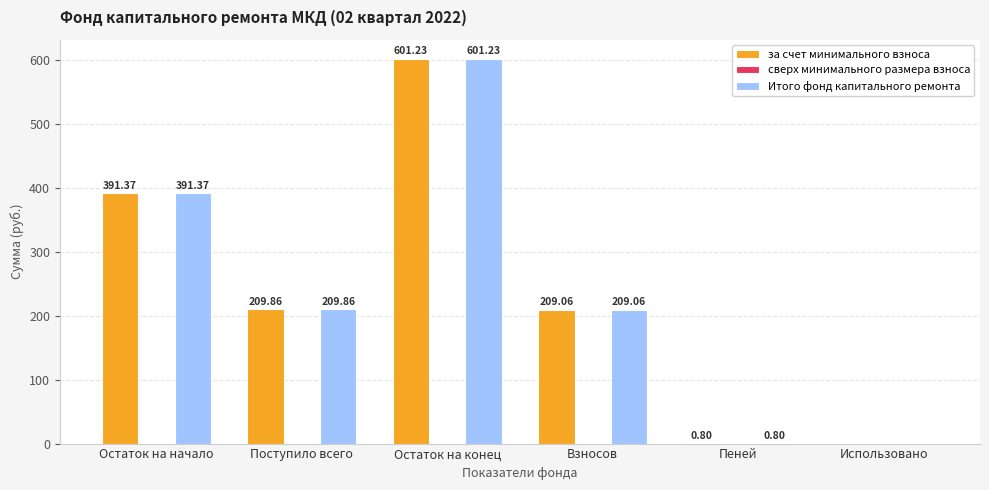

The за счет минимального взноса series shows 209.9 at Поступило всего. True or false?

True